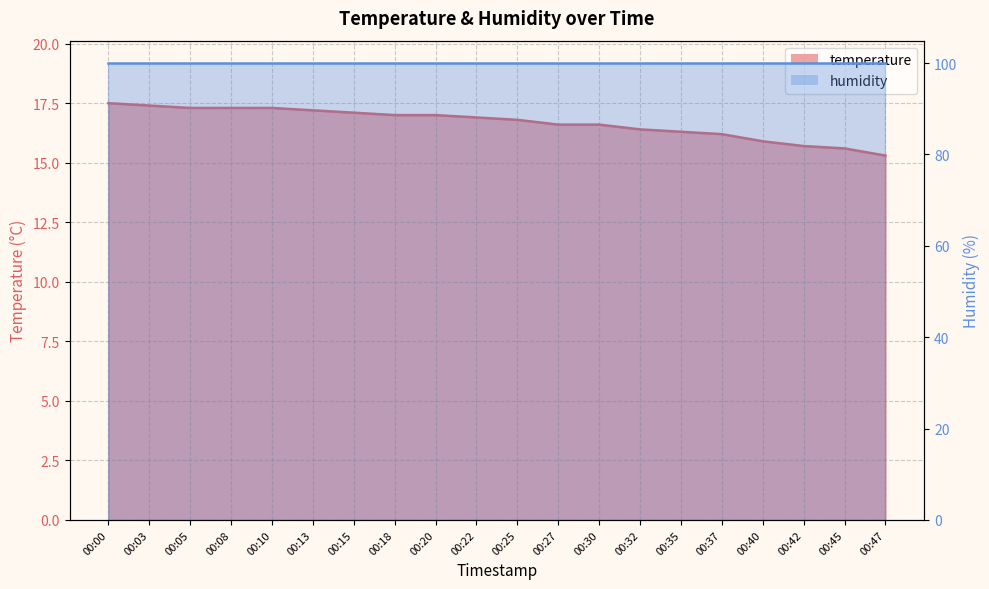

What value does the data have at 00:18?

17.0